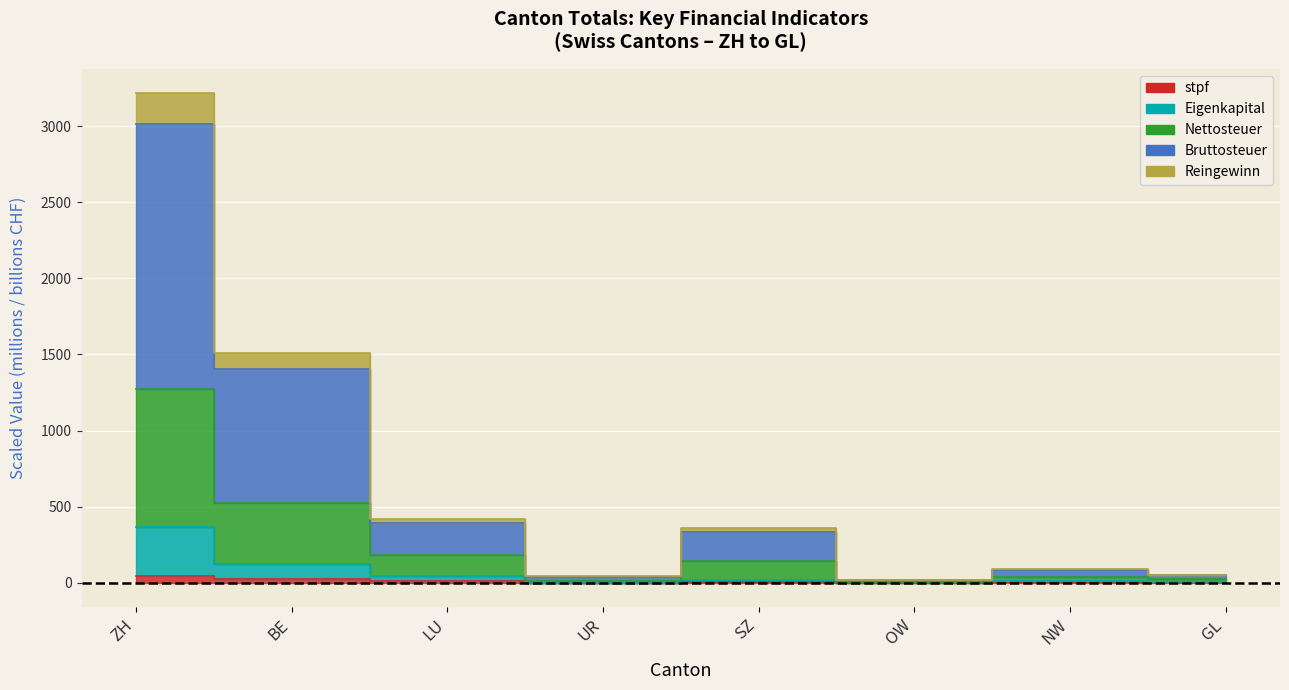

Rank the categories by Bruttosteuer value from highest to lowest.

ZH, BE, LU, SZ, NW, GL, UR, OW